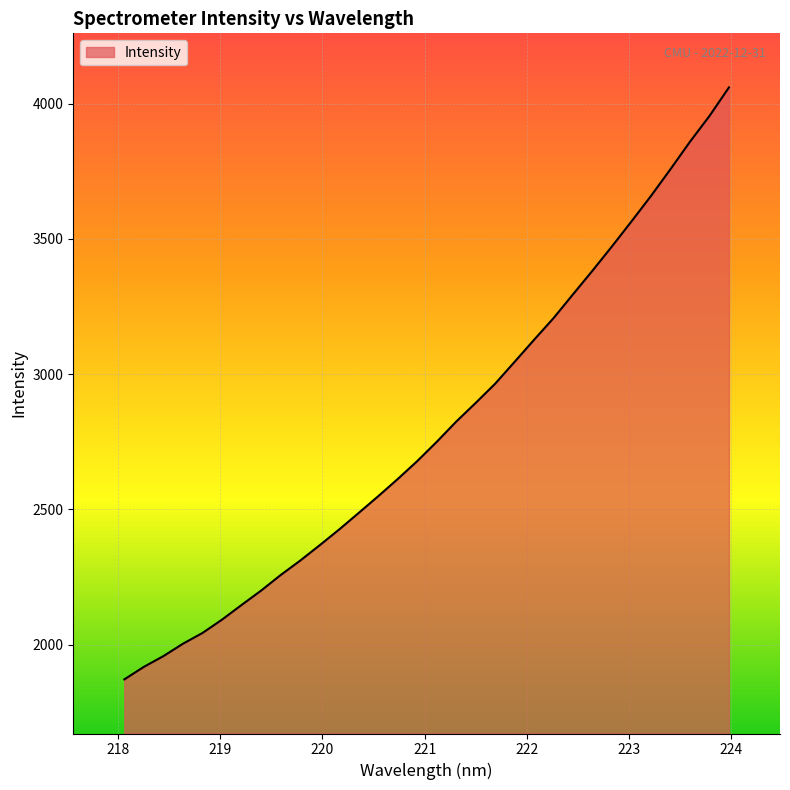

What is the minimum value shown in the chart?

1871.9